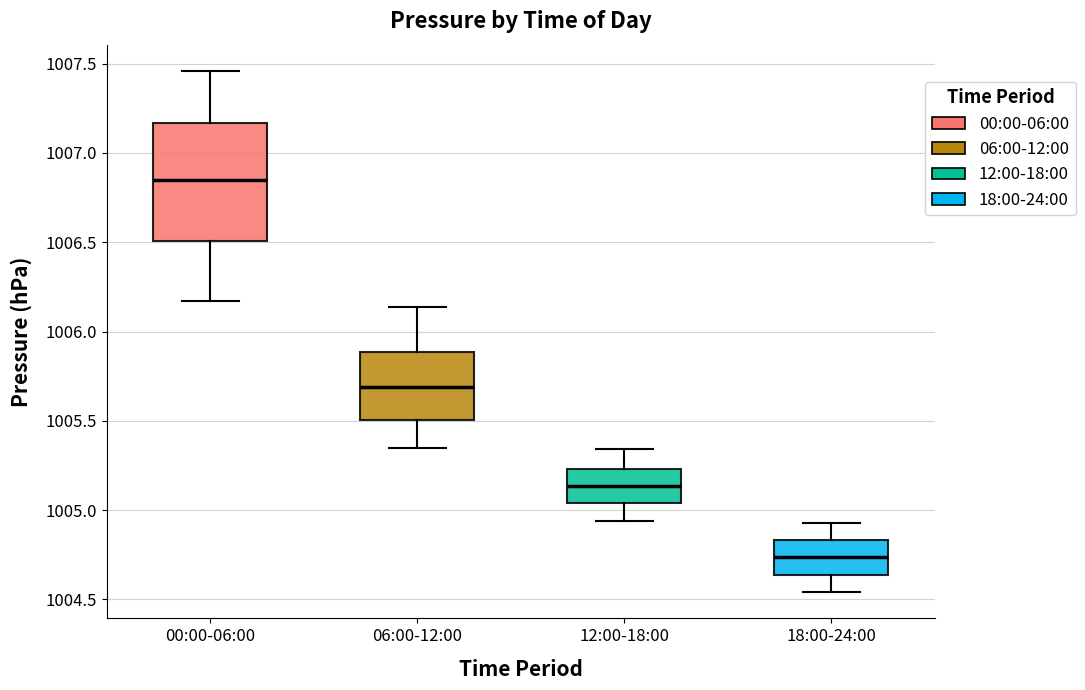

Which box's median line is the lowest?

18:00-24:00